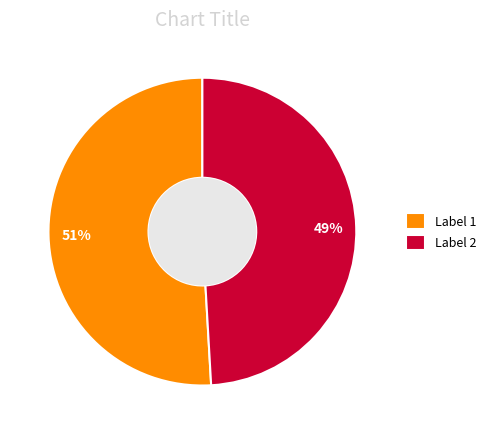

Is the sum of Label 2 and Label 1 greater than half?

Yes